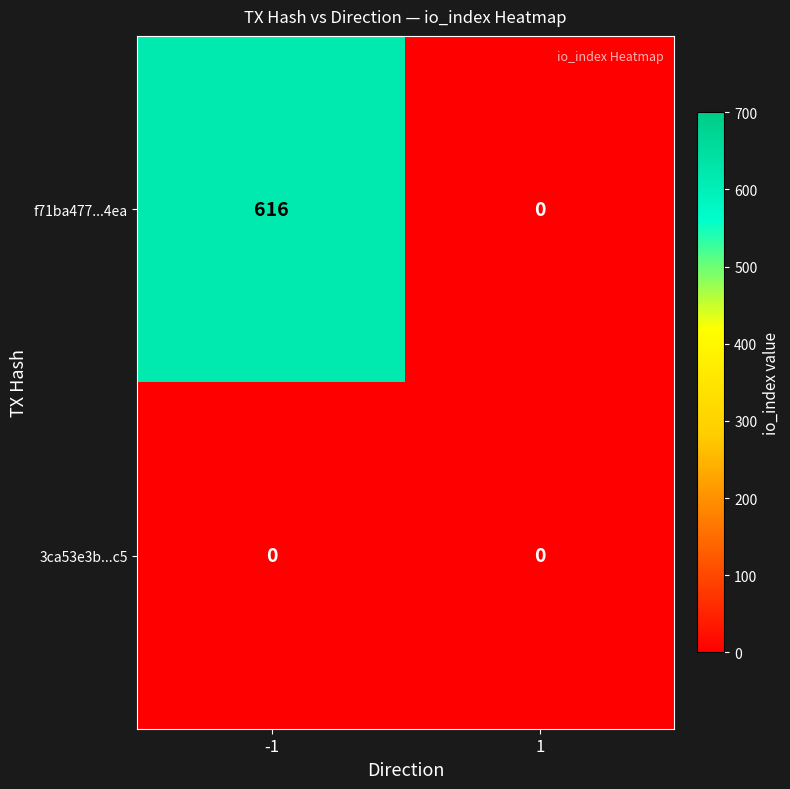

What is the greatest value displayed?

616